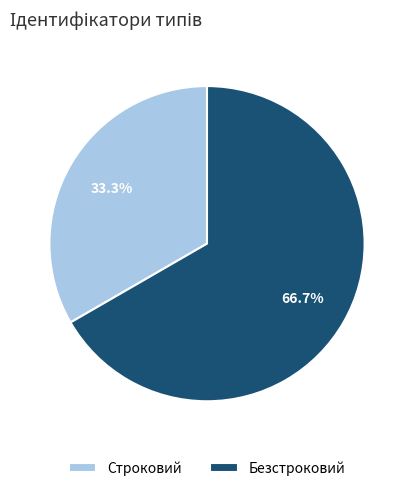

The Строковий slice represents 41% of the pie. True or false?

False